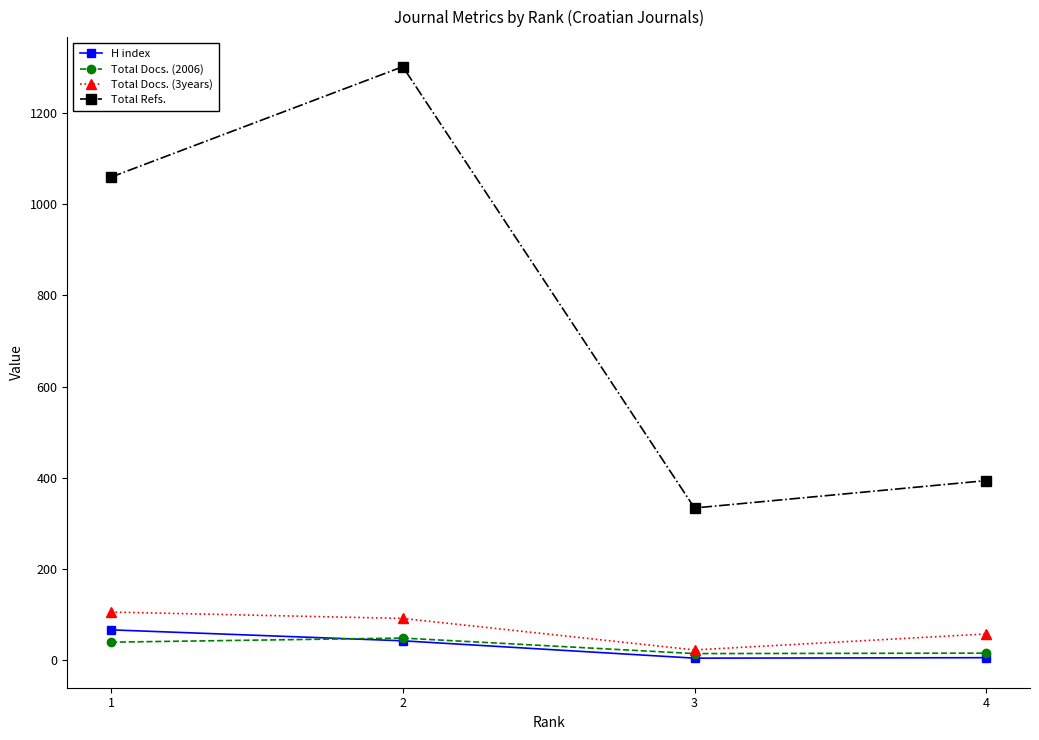

Which series has the largest total across all categories?

Total Refs.